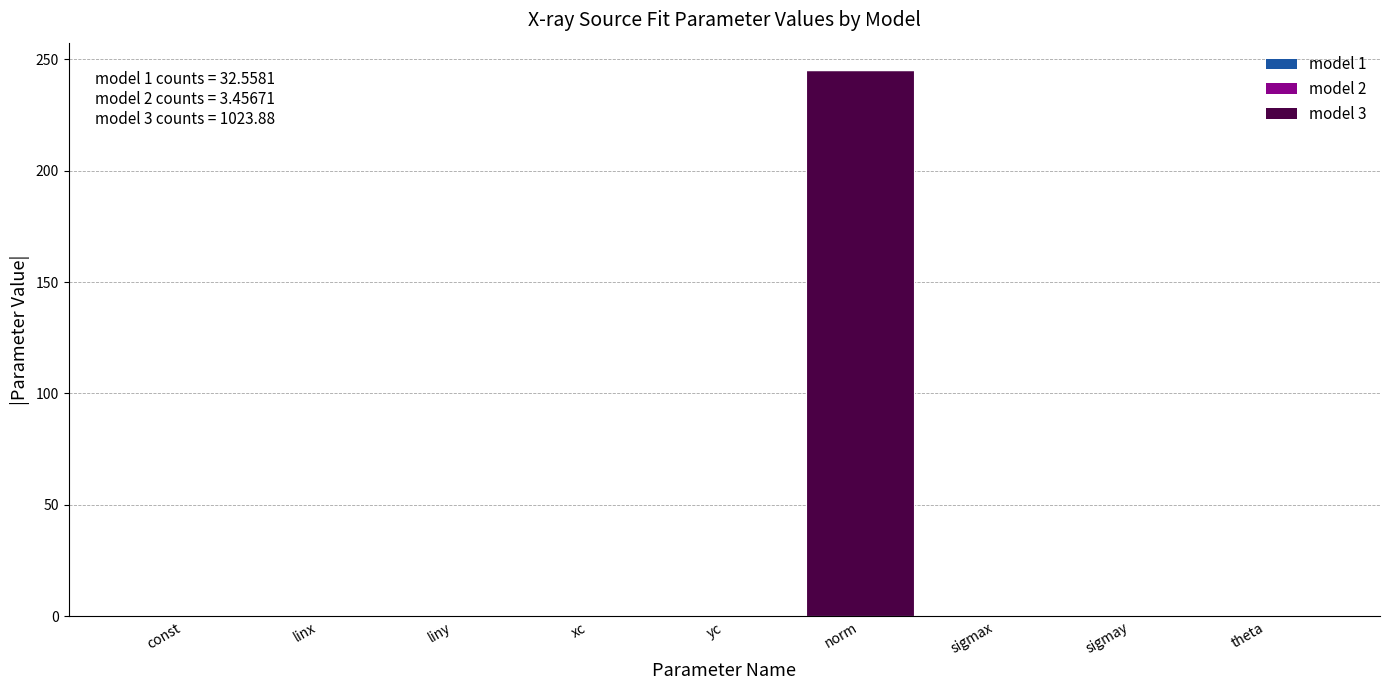

Which category has the highest value across all series?

norm